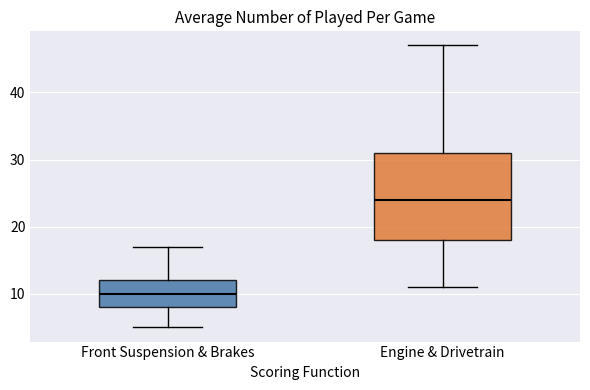

Reading left to right, read every box against the y-axis: the position of its median line, the range the box covers, and the ends of its whiskers. The values are not printed on the chart, so give them approximately, as read against the axis.

Front Suspension & Brakes: median 10, box 8 to 12, whiskers 5 to 17
Engine & Drivetrain: median 24, box 18 to 31, whiskers 11 to 47